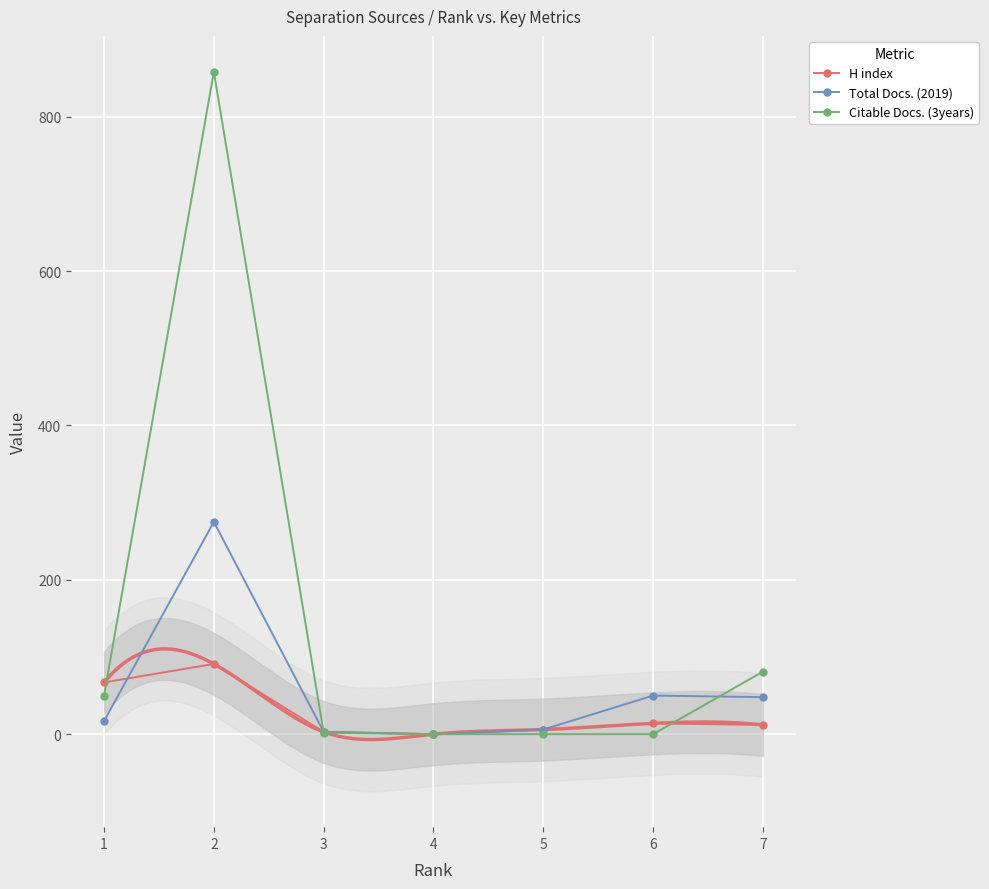

What is the difference between the second highest and second lowest values in the H index series?

64